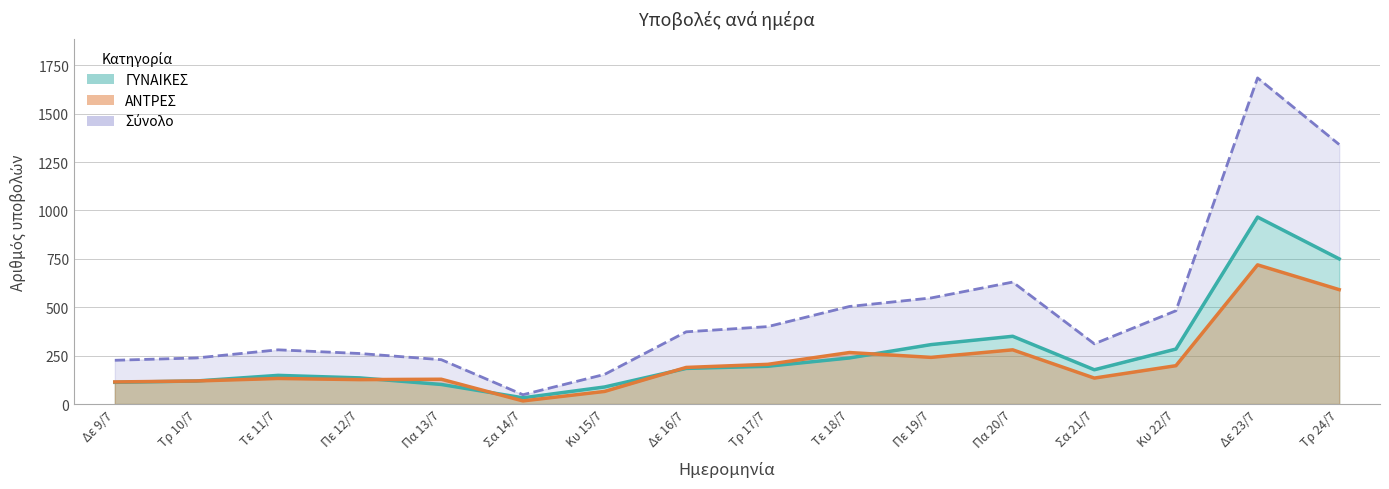

The value of ΓΥΝΑΙΚΕΣ at Πα 20/7 is 522. True or false?

False